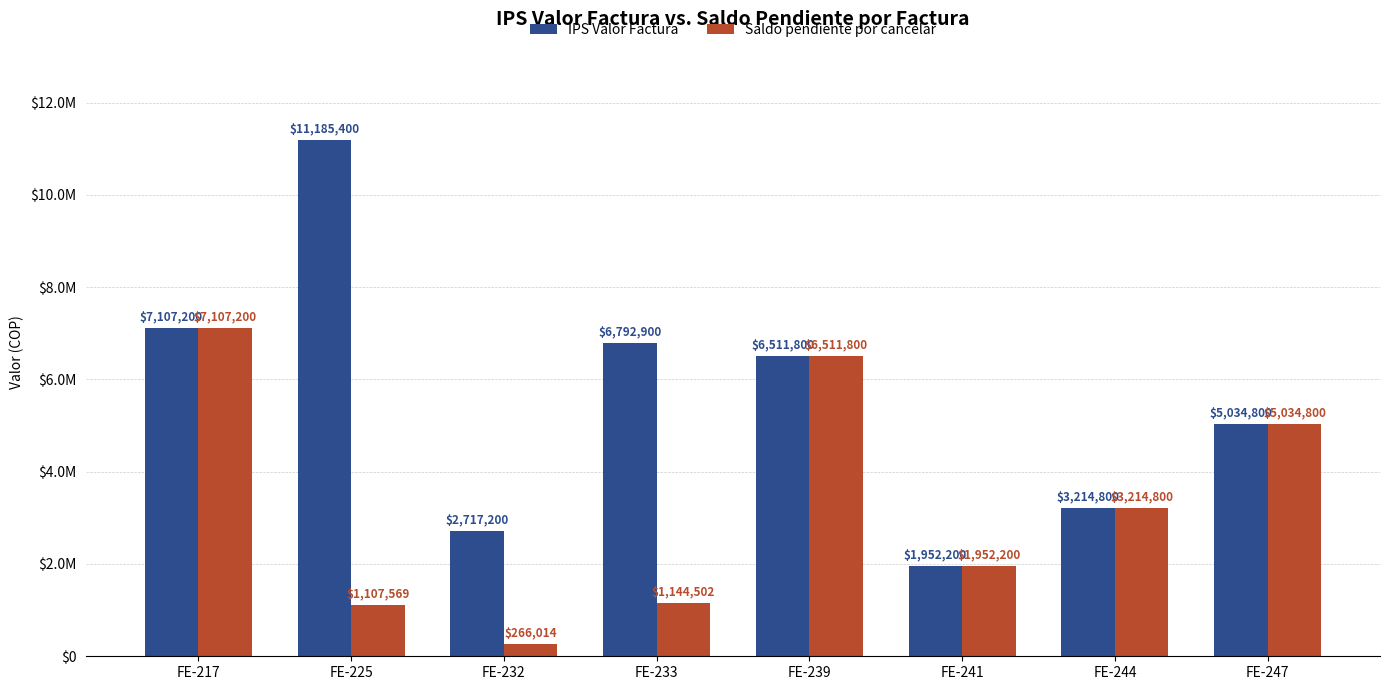

Rank the categories by IPS Valor Factura value from highest to lowest.

FE-225, FE-217, FE-233, FE-239, FE-247, FE-244, FE-232, FE-241